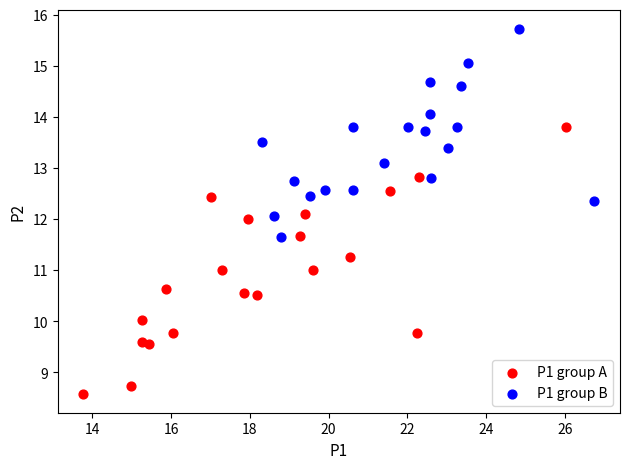

Which series reaches the maximum Y coordinate?

P1 group B